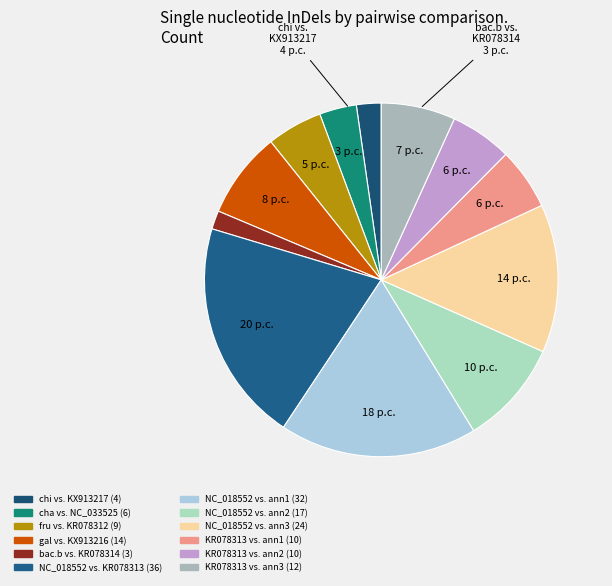

Count the number of slices in the pie.

12